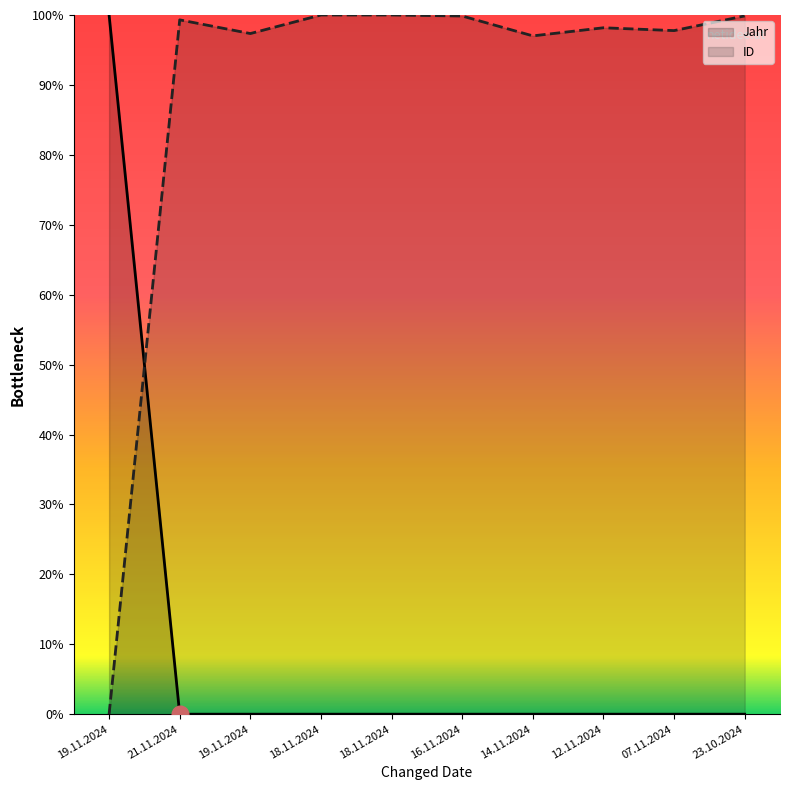

At which label does ID reach its peak?

18.11.2024